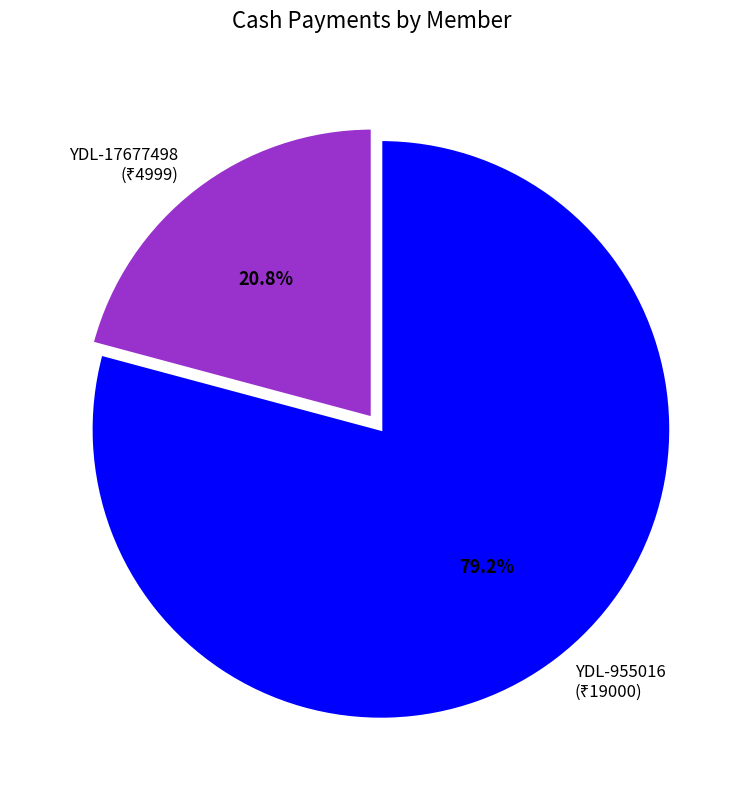

Which slice is the largest?

YDL-955016